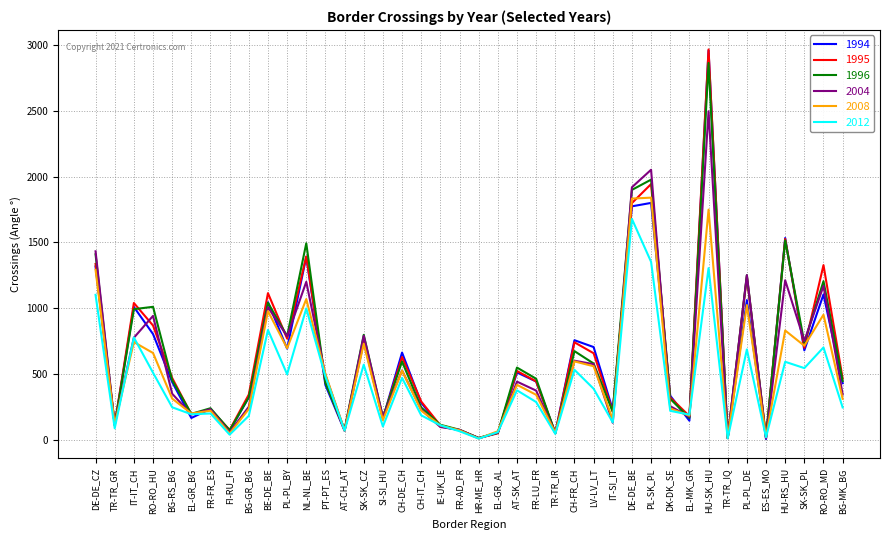

Between IT-IT_CH and EL-MK_GR, which series saw the biggest shift?

1994